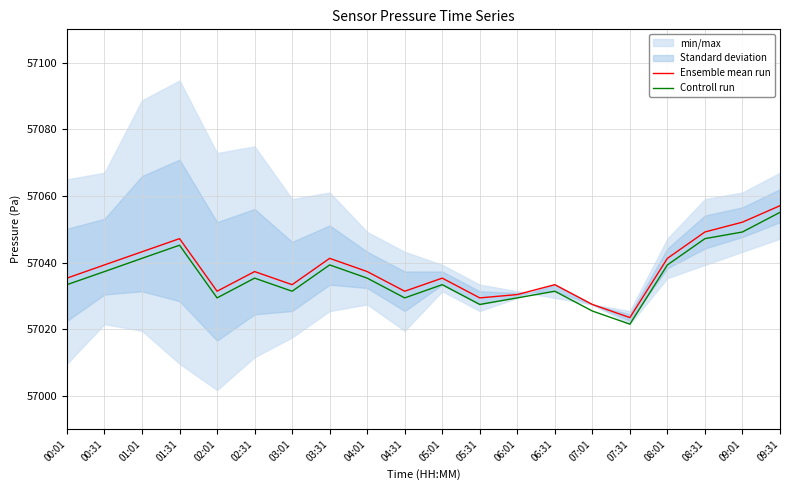

What is the sum of the Controll run values at 00:01 and 08:31?

114080.6